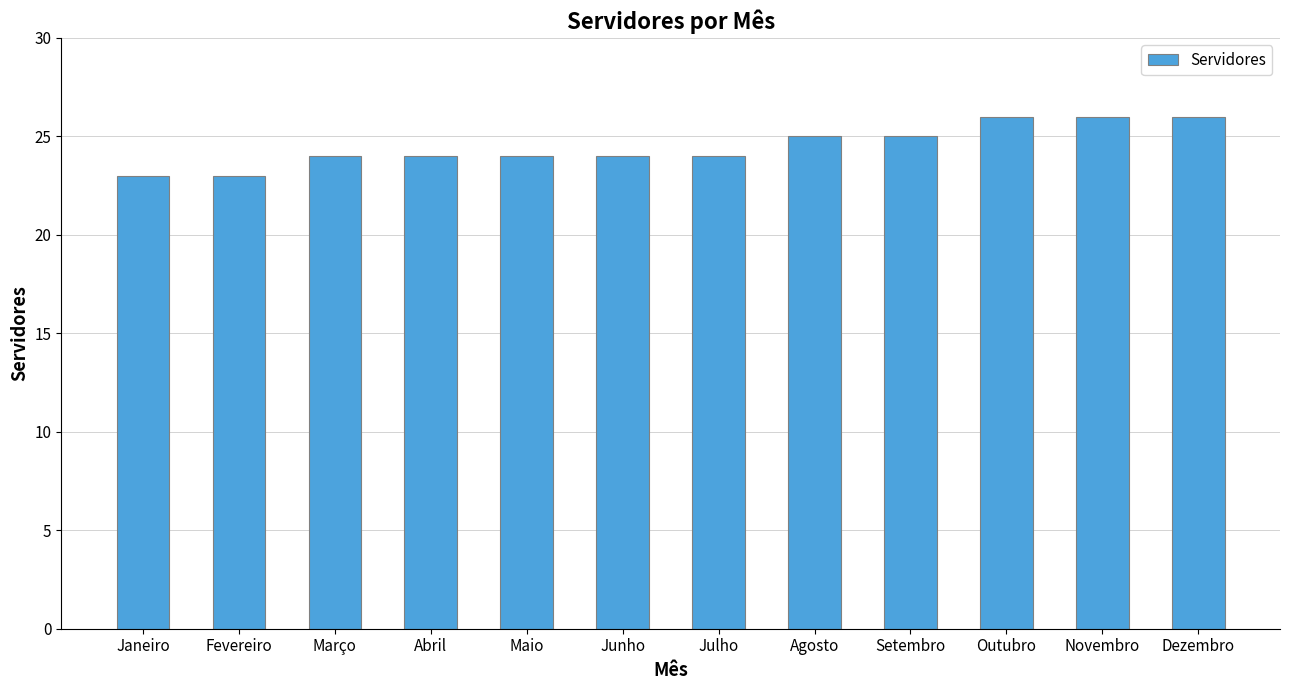

What is the change in value from Janeiro to Março?

+1